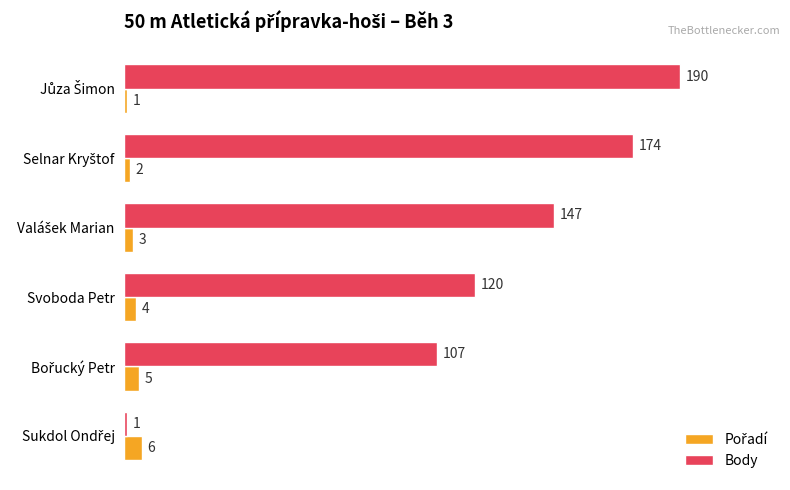

Which series has the largest total across all categories?

Body